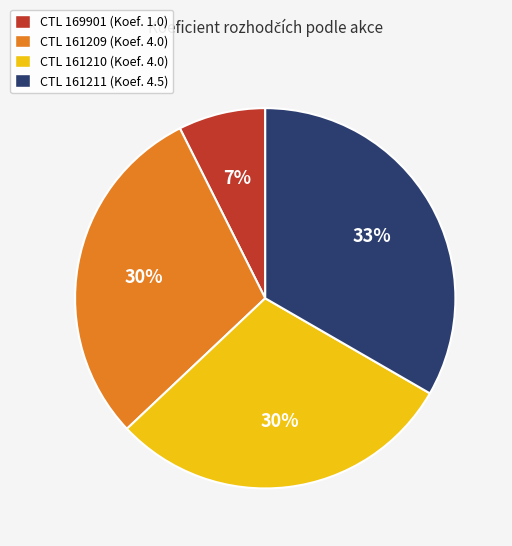

Is there a majority slice in this chart?

No